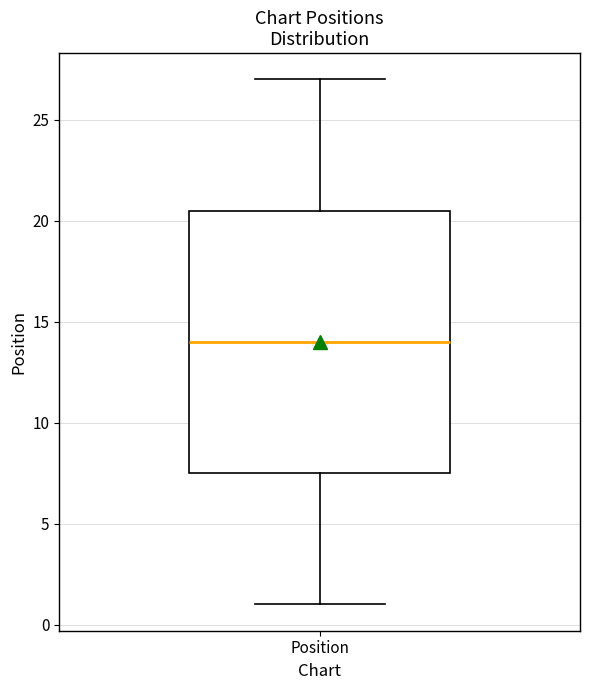

Where does the lower whisker of the box for Position end on the y-axis? The values are not printed on the chart, so give them approximately, as read against the axis.

1.0